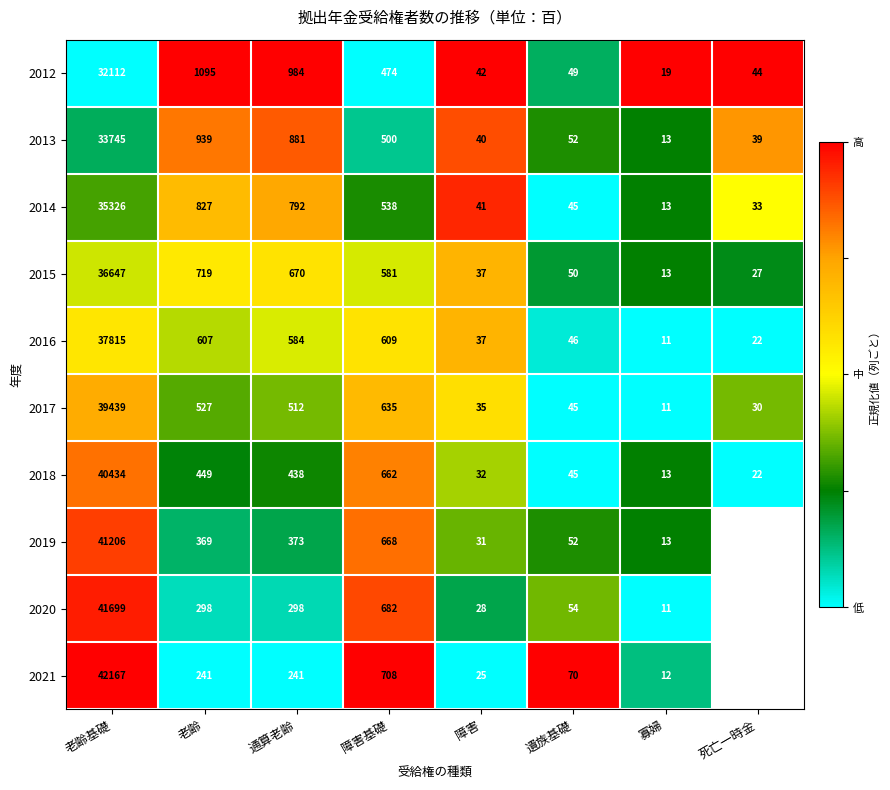

What is the total value across all series at 通算老齢?

5773